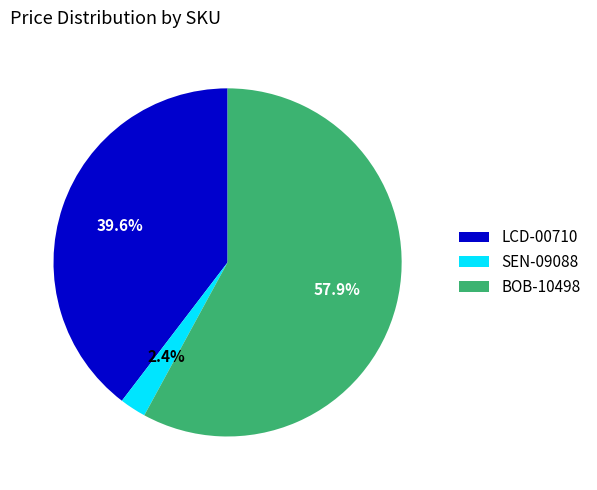

Which category has the smallest portion of the pie?

SEN-09088